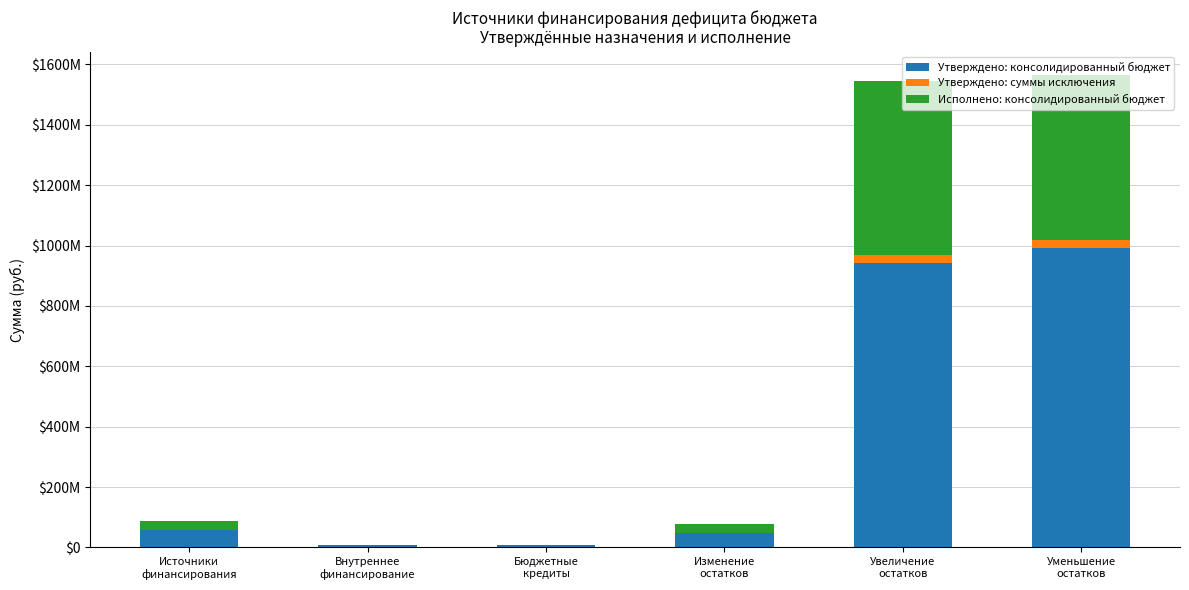

What is the average value of the Утверждено: суммы исключения series?

8270406.3